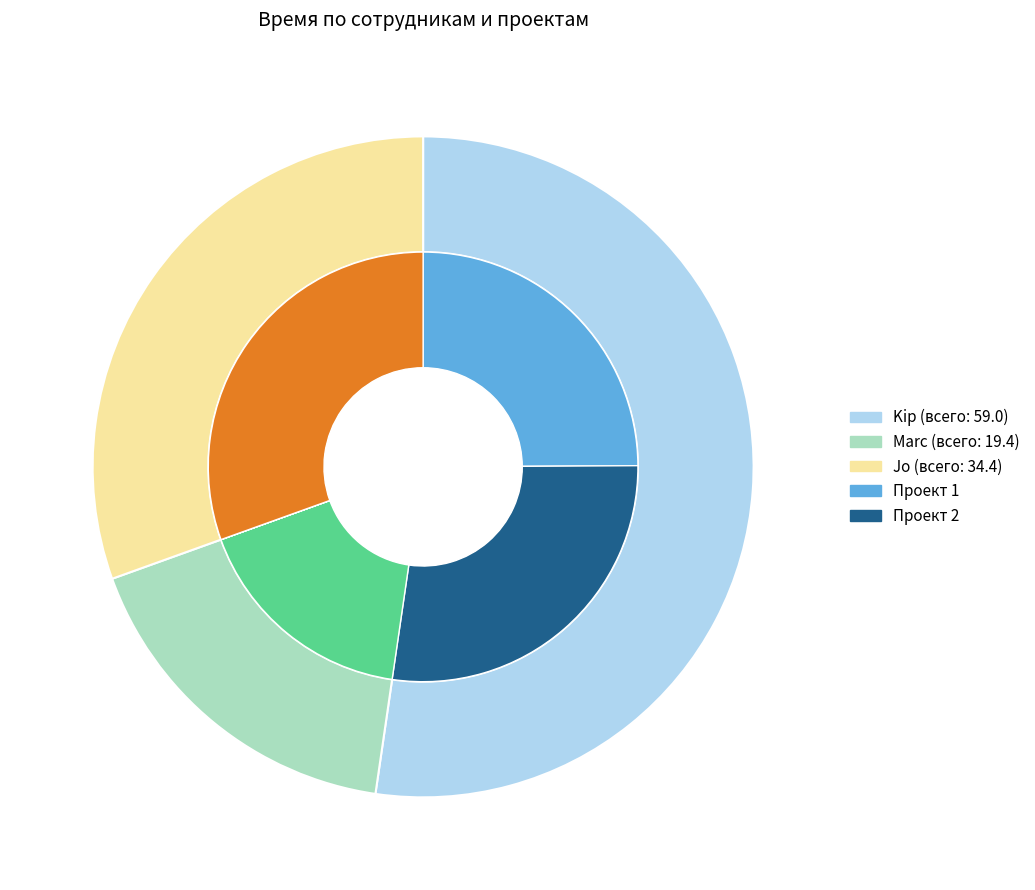

The Marc slice represents 49% of the pie. True or false?

False